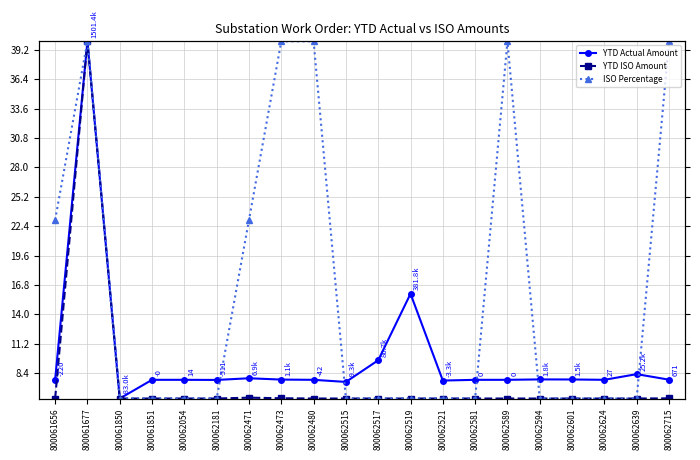

Reading left to right, transcribe all the data shown in this chart.

YTD Actual Amount: 800061656=7.8	800061677=40.0	800061850=6.0	800061851=7.8	800062054=7.8	800062181=7.8	800062471=7.9	800062473=7.8	800062480=7.8	800062515=7.6	800062517=9.6	800062519=16.0	800062521=7.7	800062581=7.8	800062589=7.8	800062594=7.8	800062601=7.8	800062624=7.8	800062639=8.3	800062715=7.8
YTD ISO Amount: 800061656=6.0	800061677=40.0	800061850=6.0	800061851=6.0	800062054=6.0	800062181=6.0	800062471=6.1	800062473=6.0	800062480=6.0	800062515=6.0	800062517=6.0	800062519=6.0	800062521=6.0	800062581=6.0	800062589=6.0	800062594=6.0	800062601=6.0	800062624=6.0	800062639=6.0	800062715=6.0
ISO Percentage: 800061656=23.0	800061677=40.0	800061850=6.0	800061851=6.0	800062054=6.0	800062181=6.0	800062471=23.0	800062473=40.0	800062480=40.0	800062515=6.0	800062517=6.0	800062519=6.0	800062521=6.0	800062581=6.0	800062589=40.0	800062594=6.0	800062601=6.0	800062624=6.0	800062639=6.0	800062715=40.0